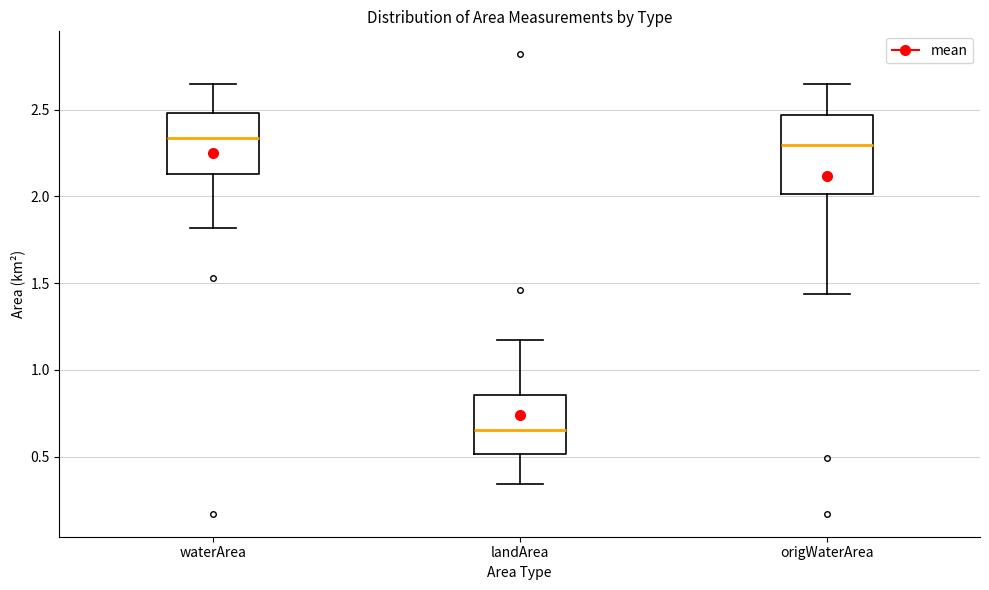

Which box's median line is the lowest?

landArea